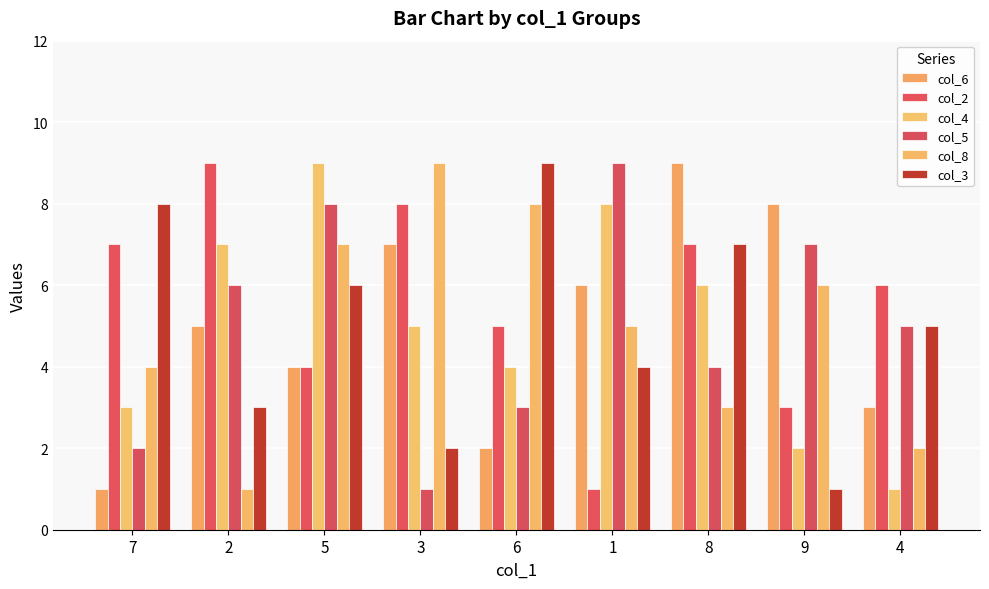

At how many categories does at least one series exceed 7?

8